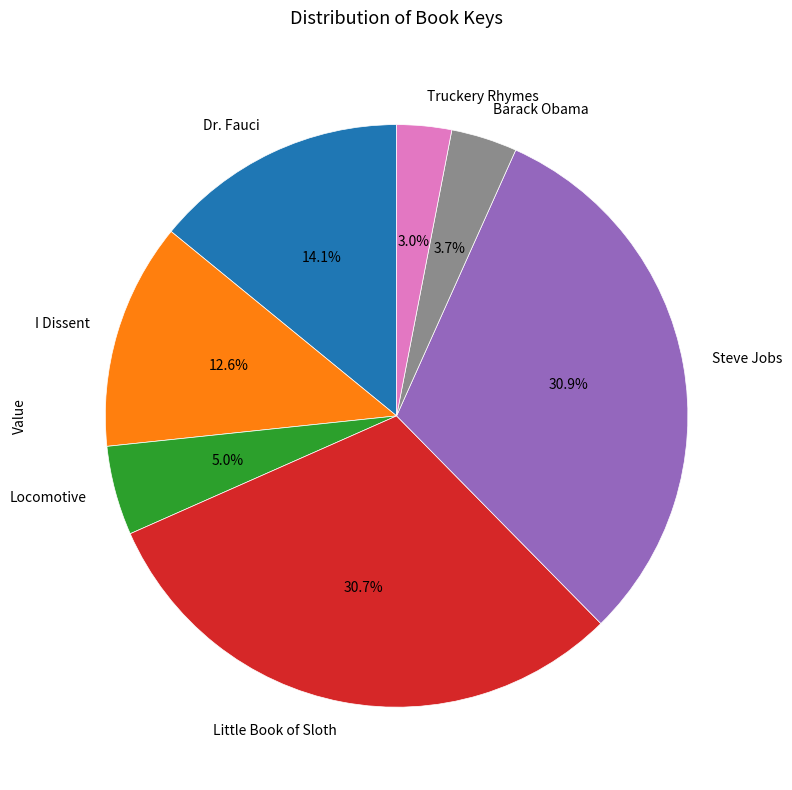

Do Truckery Rhymes and Locomotive together represent more than half of the pie?

No